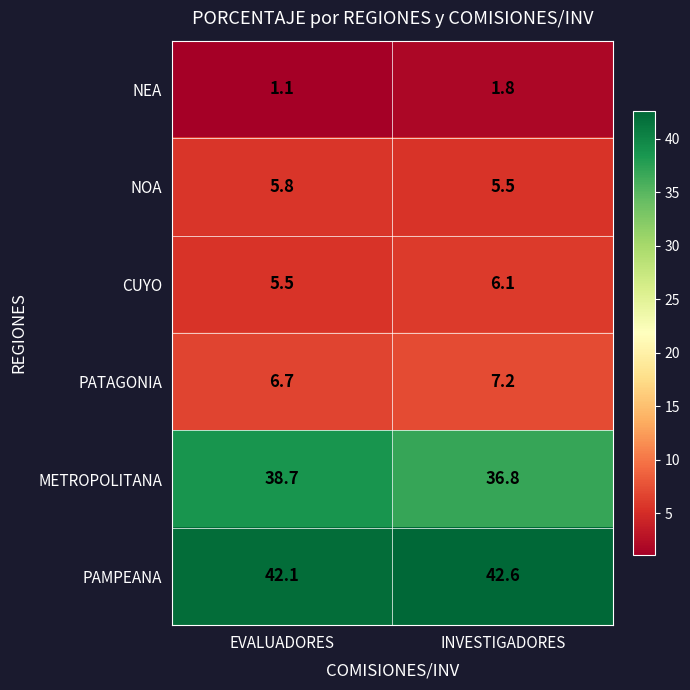

Reading left to right, list all the values displayed in this chart.

NEA: 1.1	1.8
NOA: 5.8	5.5
CUYO: 5.5	6.1
PATAGONIA: 6.7	7.2
METROPOLITANA: 38.7	36.8
PAMPEANA: 42.1	42.6